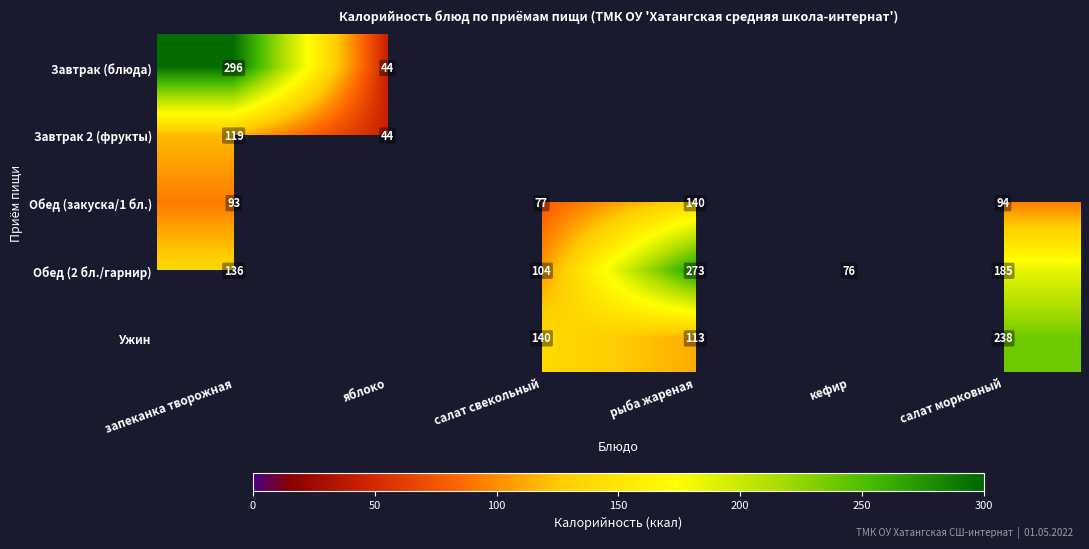

The value of Обед (закуска/1 бл.) at салат свекольный is 46. True or false?

False